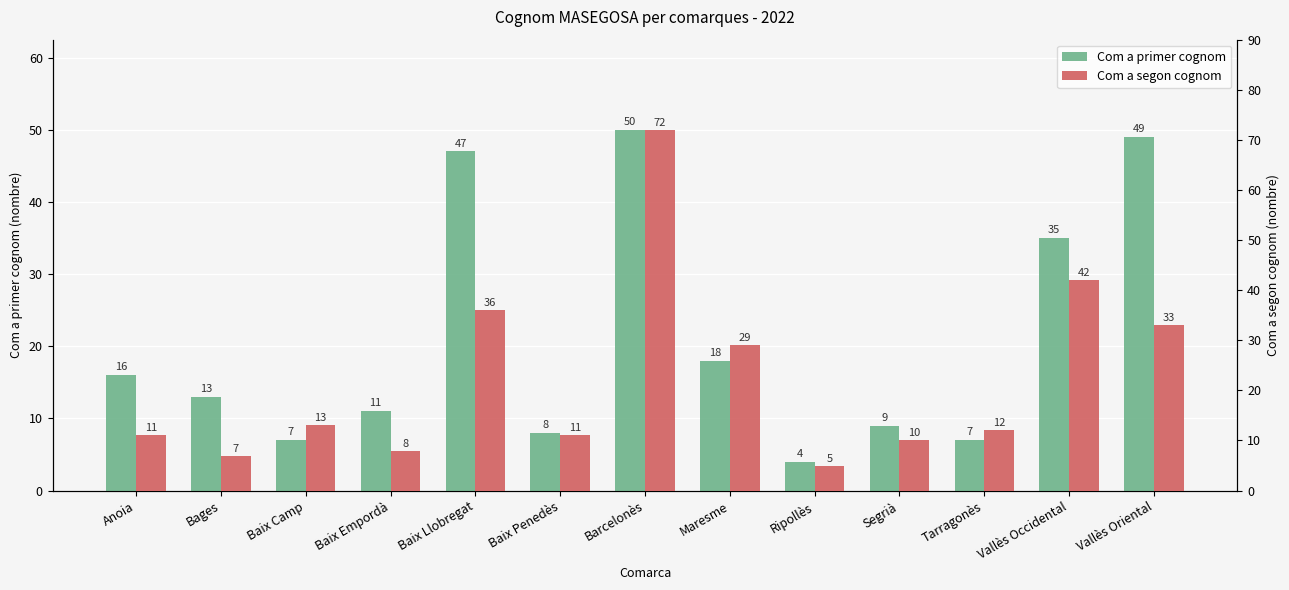

What is the label of the 10th bar from the left?

Segrià